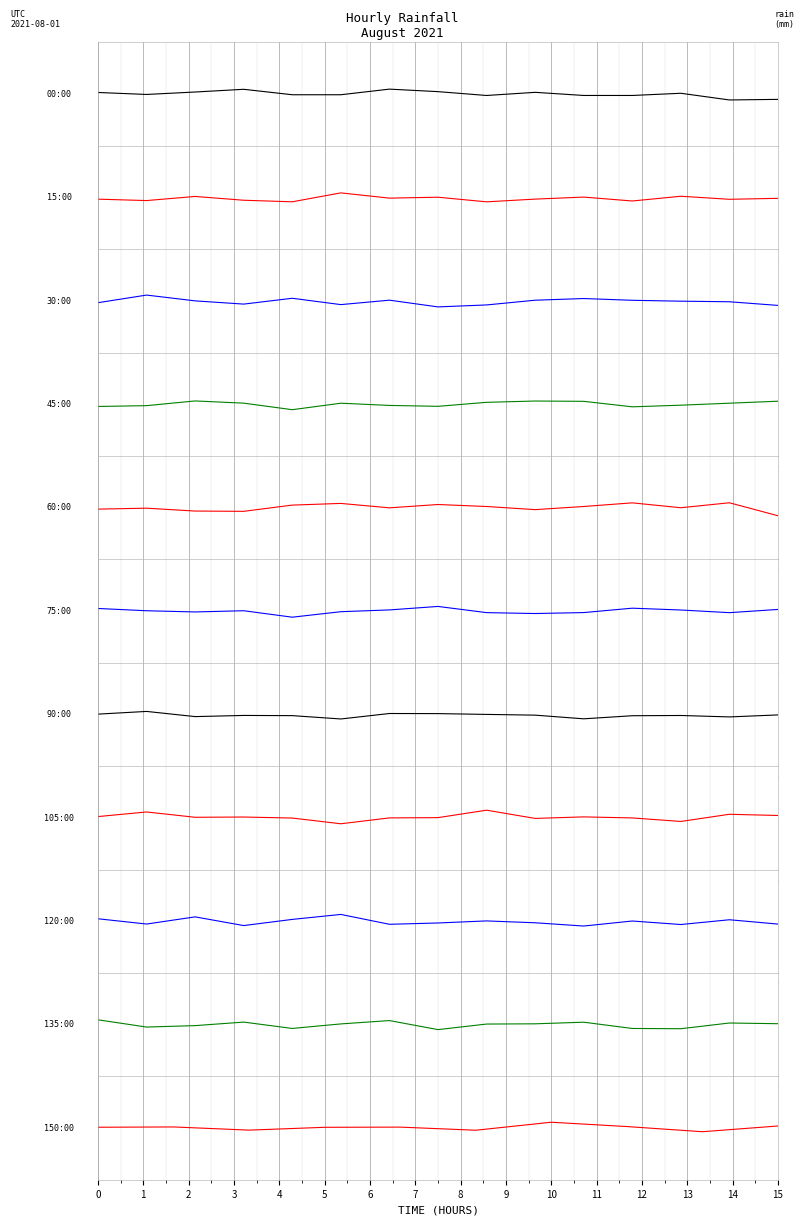

How many interior local peaks (higher than both neighbors) does the data have?

3